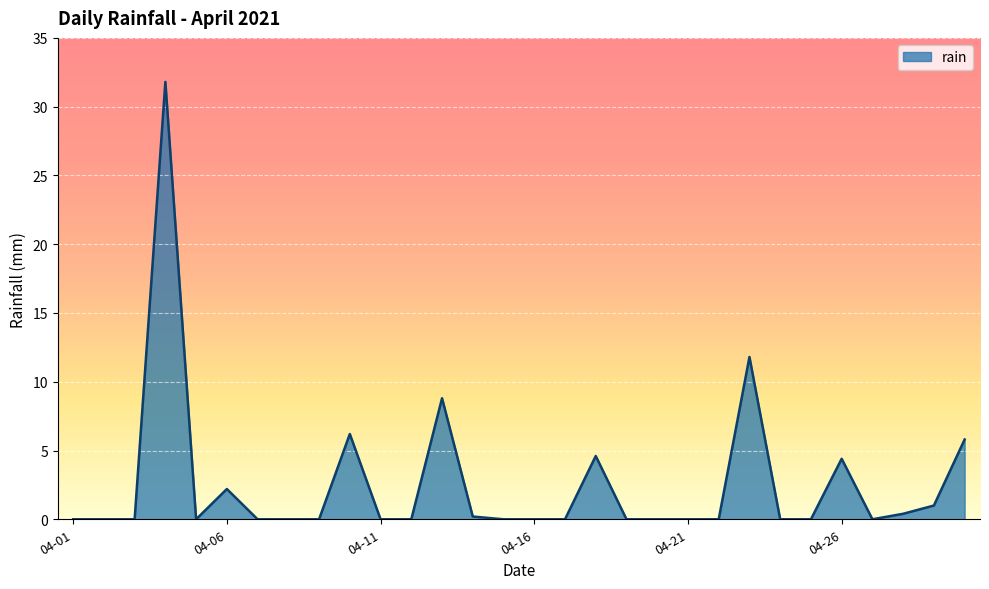

What is the difference between the maximum and minimum values?

31.8